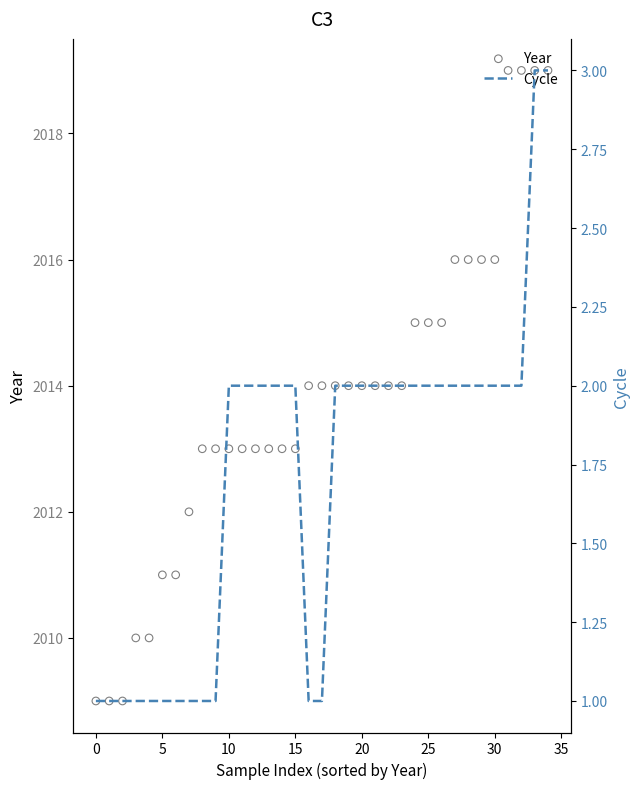

Which series reaches the maximum Y coordinate?

Year